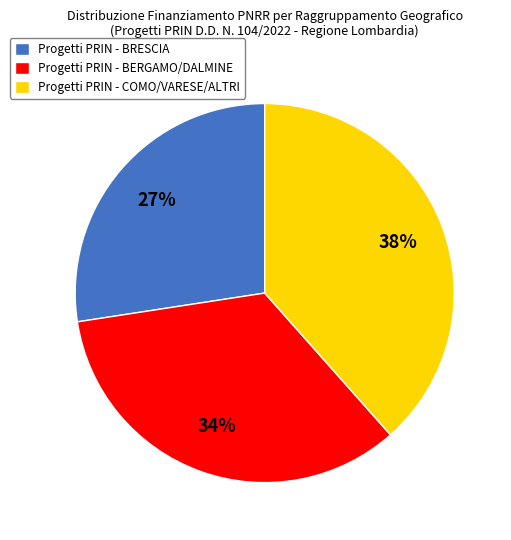

Do Progetti PRIN - COMO/VARESE/ALTRI and Progetti PRIN - BERGAMO/DALMINE together represent more than half of the pie?

Yes